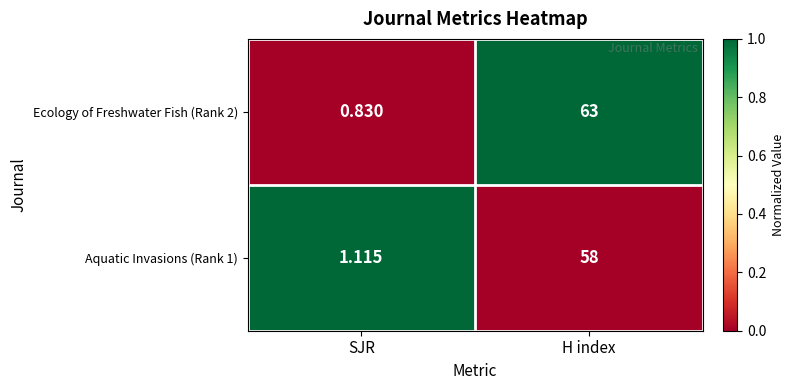

At which label does Ecology of Freshwater Fish (Rank 2) reach its peak?

H index